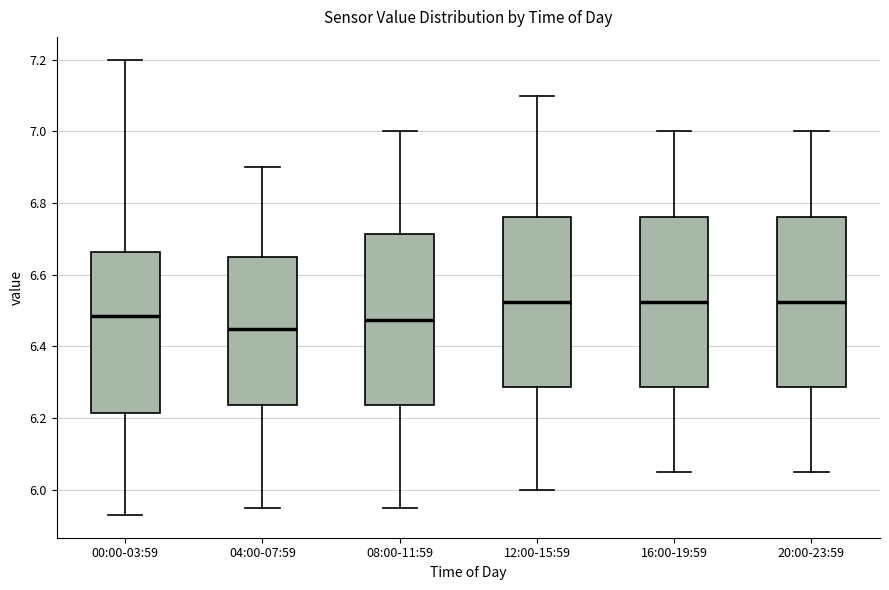

Reading left to right, transcribe this box plot: for each box, give where its median line is, the range the box spans, and where its two whiskers end, as read against the y-axis. The values are not printed on the chart, so give them approximately, as read against the axis.

00:00-03:59: median 6.48, box 6.22 to 6.66, whiskers 5.94 to 7.20
04:00-07:59: median 6.46, box 6.24 to 6.66, whiskers 5.96 to 6.90
08:00-11:59: median 6.48, box 6.24 to 6.72, whiskers 5.96 to 7.00
12:00-15:59: median 6.52, box 6.28 to 6.76, whiskers 6.00 to 7.10
16:00-19:59: median 6.52, box 6.28 to 6.76, whiskers 6.06 to 7.00
20:00-23:59: median 6.52, box 6.28 to 6.76, whiskers 6.06 to 7.00